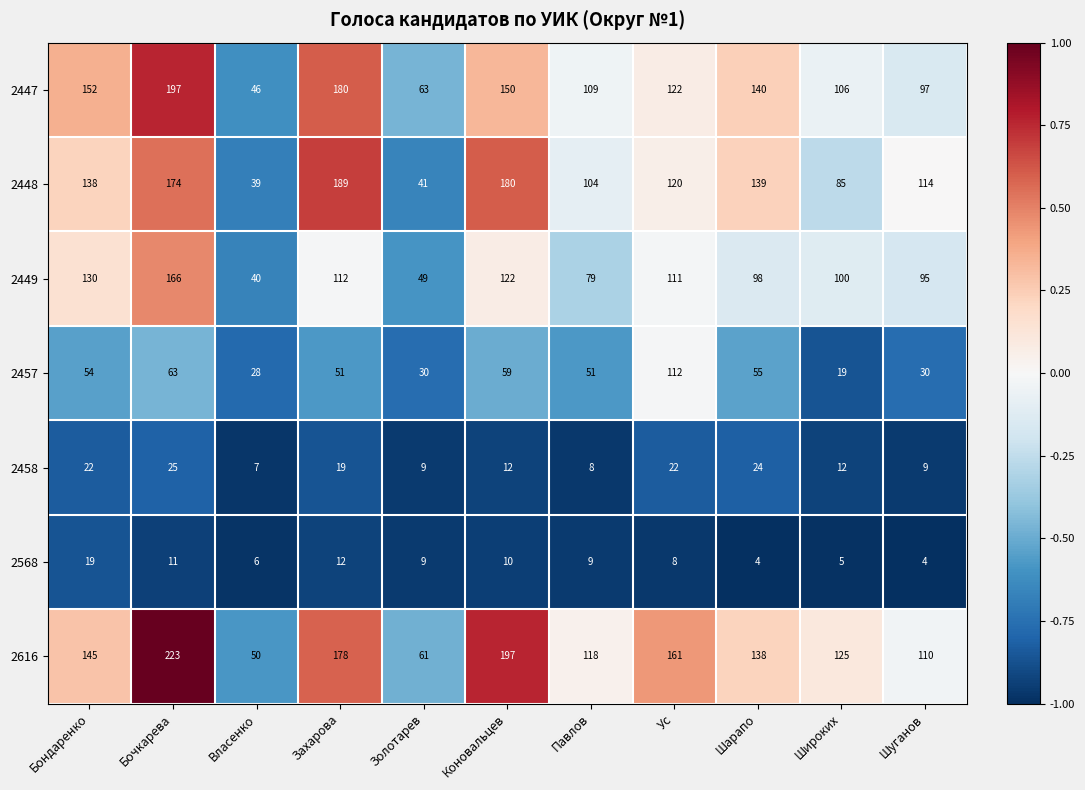

What is the difference between the 2568 values at Захарова and Шарапо?

8